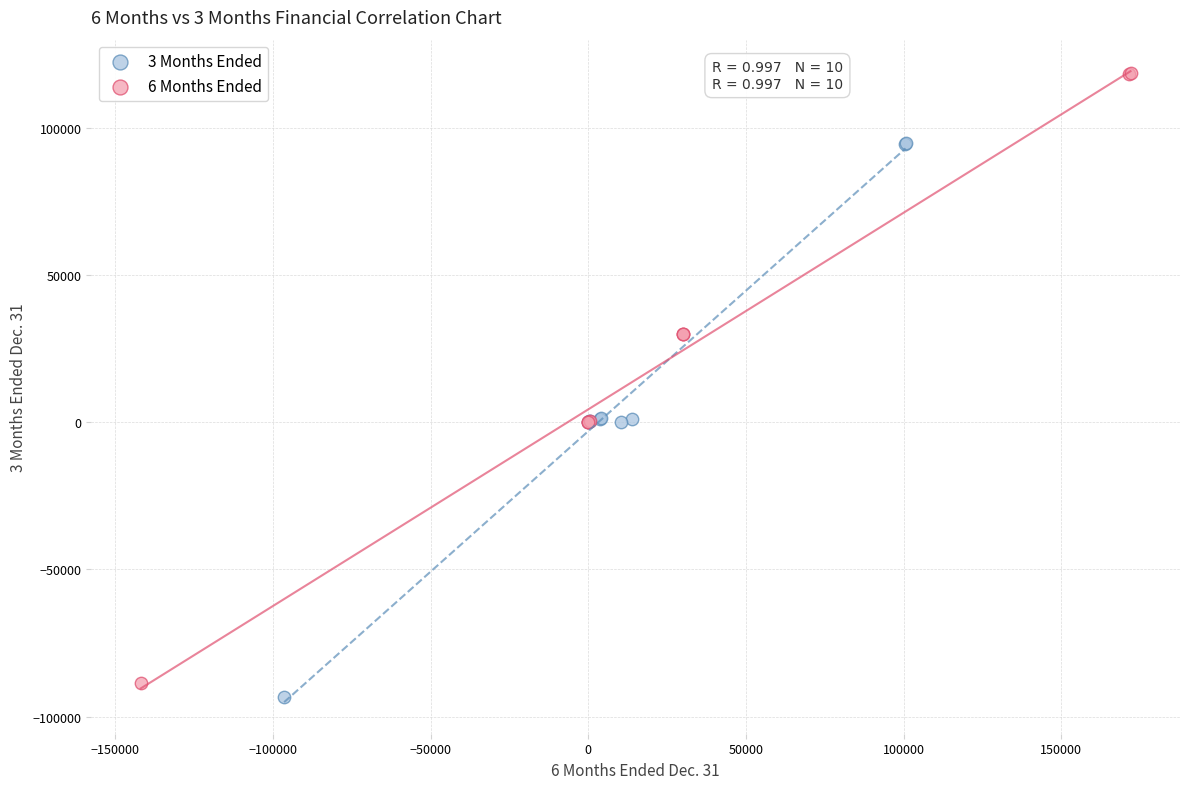

What are all the series names shown in the legend?

3 Months Ended, 6 Months Ended